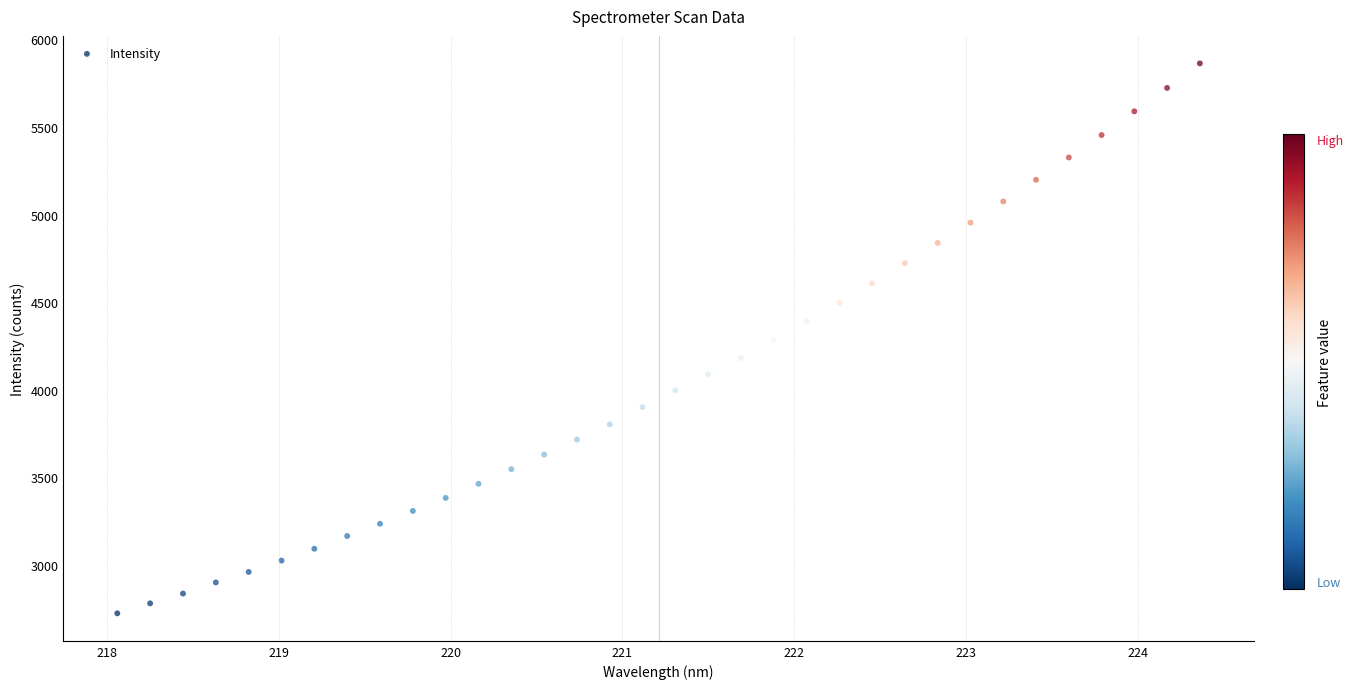

What is the range of X values (max minus min)?

6.3